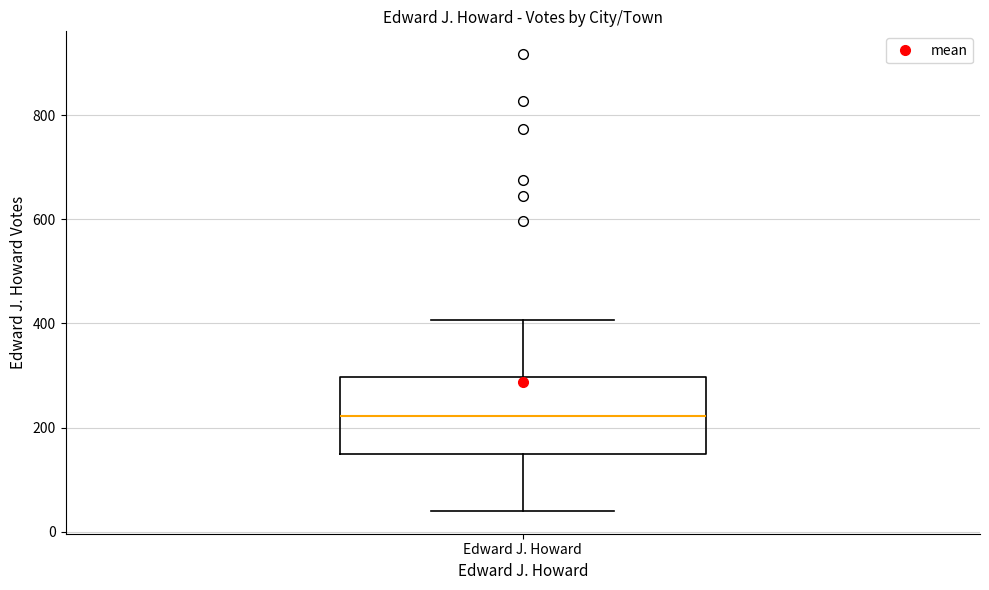

Transcribe this box plot: give where the median line is, the range the box spans, and where the two whiskers end, as read against the y-axis. The values are not printed on the chart, so give them approximately, as read against the axis.

median 220, box 140 to 300, whiskers 40 to 400